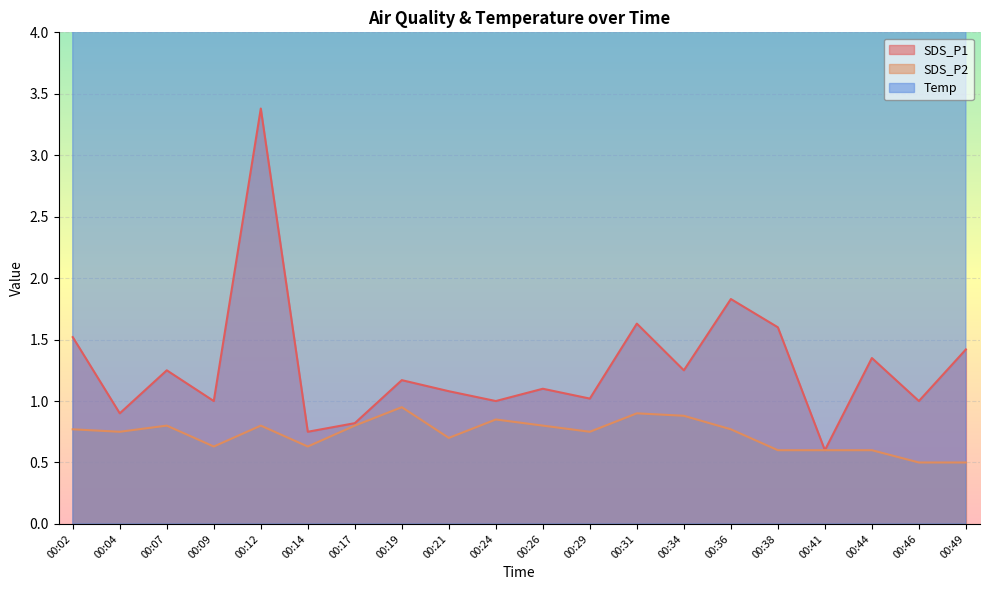

At which label does SDS_P1 first exceed 1?

00:02